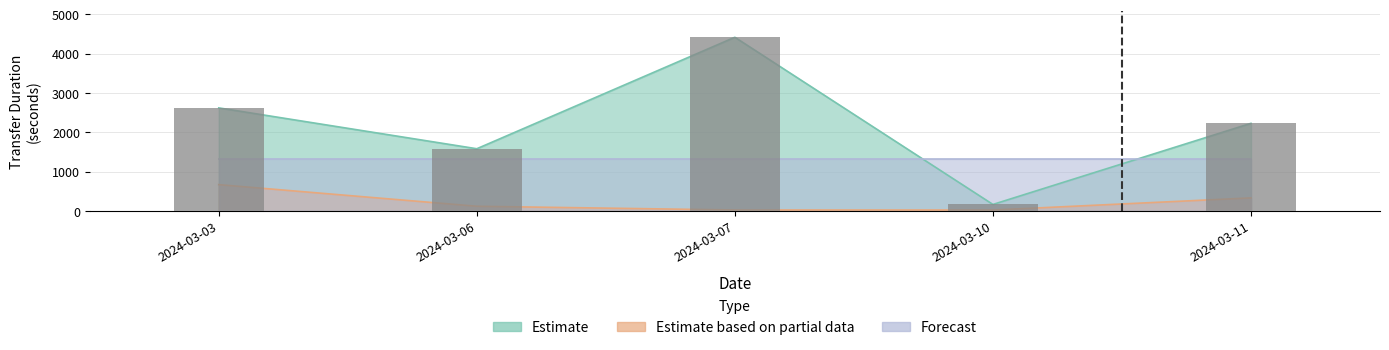

At which label does transferDuration first exceed 944?

2024-03-03